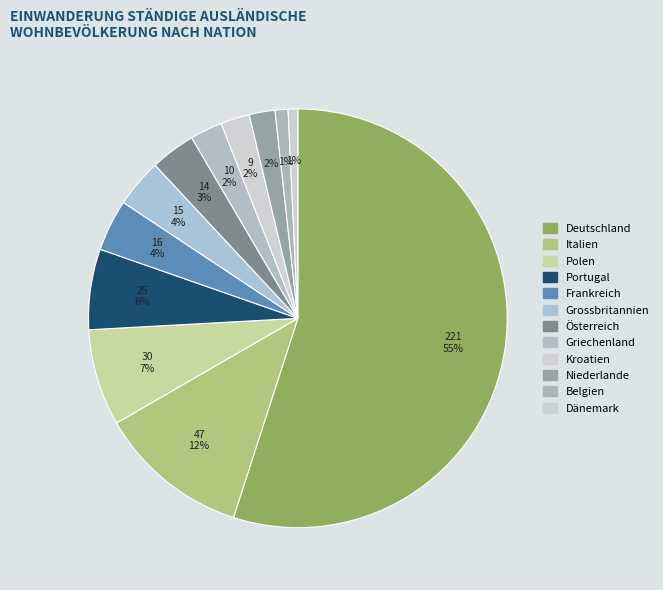

To the nearest percent, what is the difference between the Italien and Deutschland slice percentages?

43%